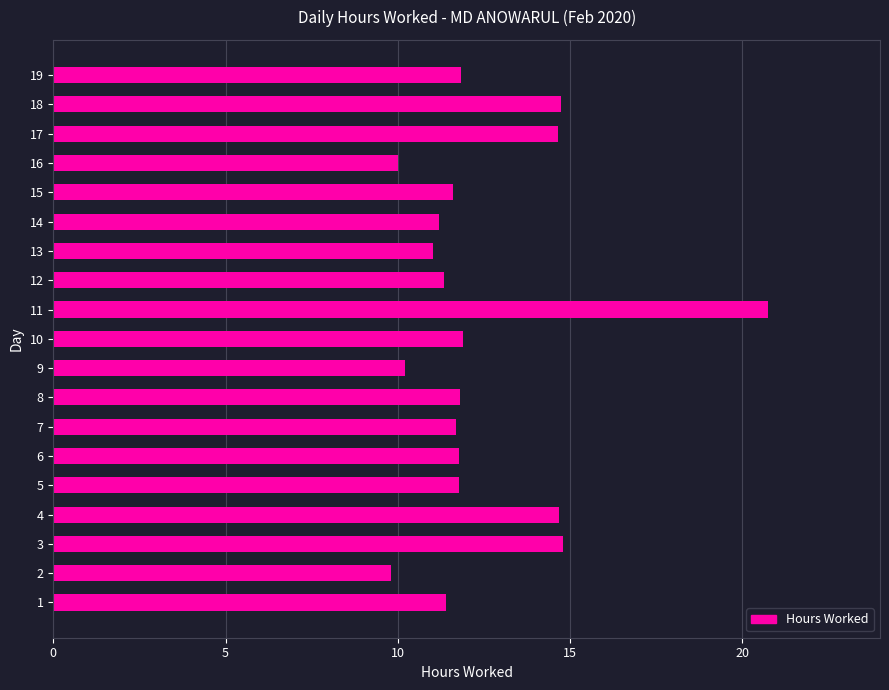

How many distinct data groups are displayed?

1